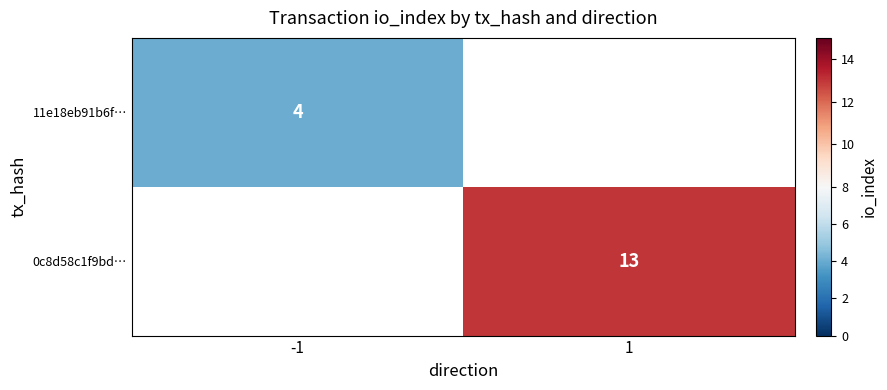

Between 1 and -1, which is larger?

-1